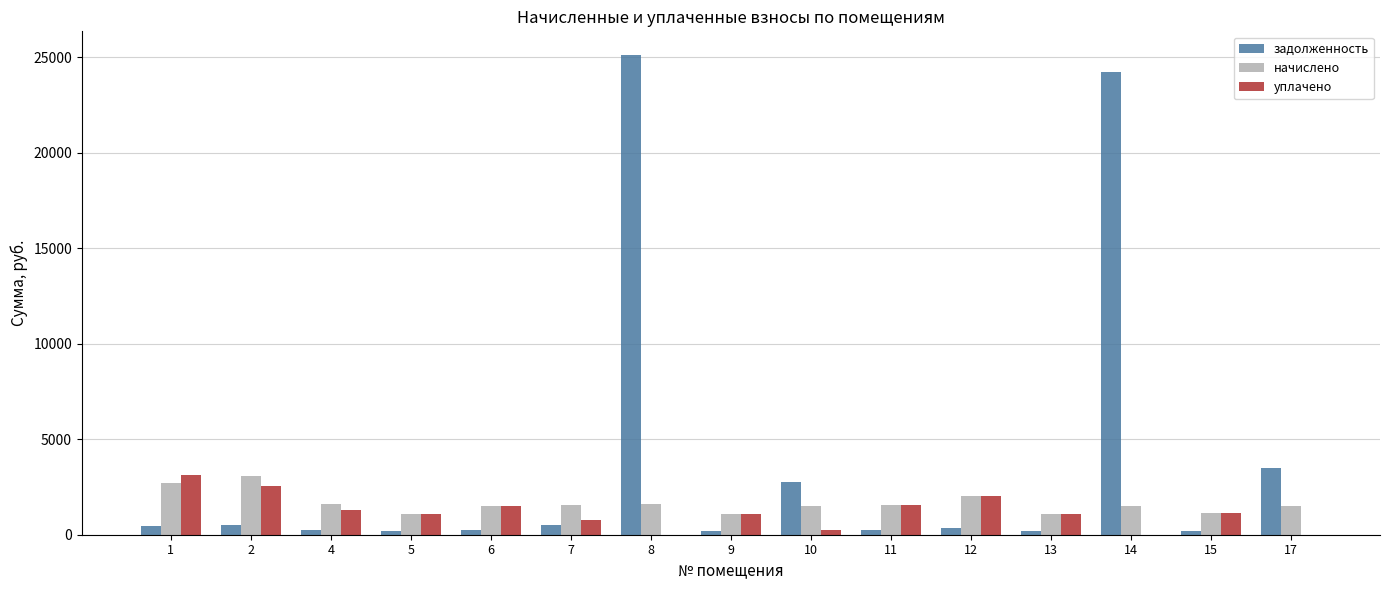

What is the sum of all задолженность values?

58953.8